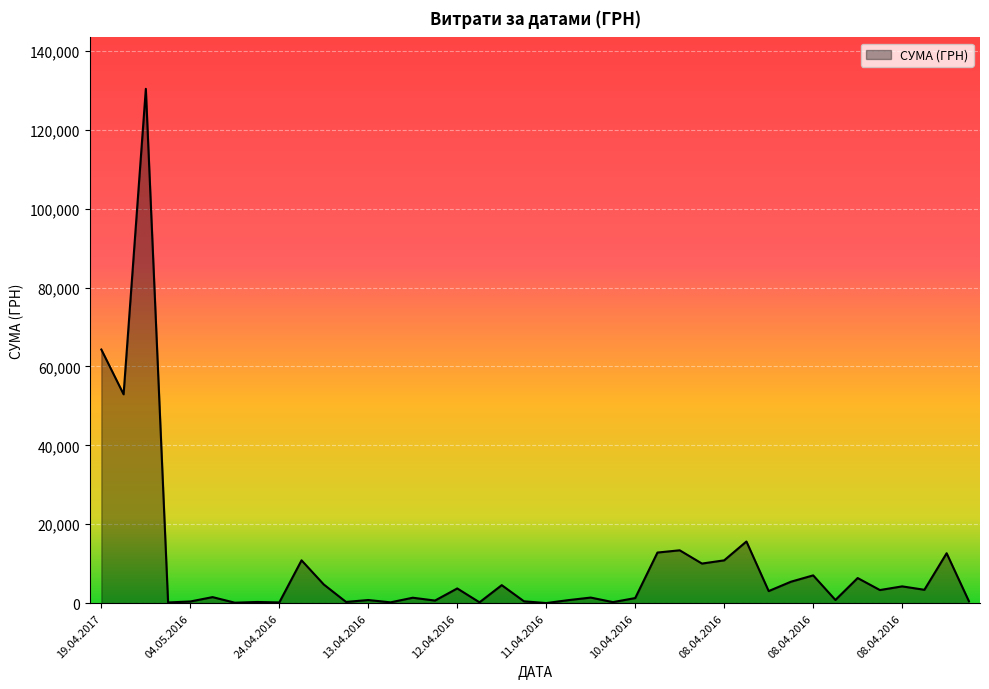

What is the difference between the maximum and minimum values?

130357.3